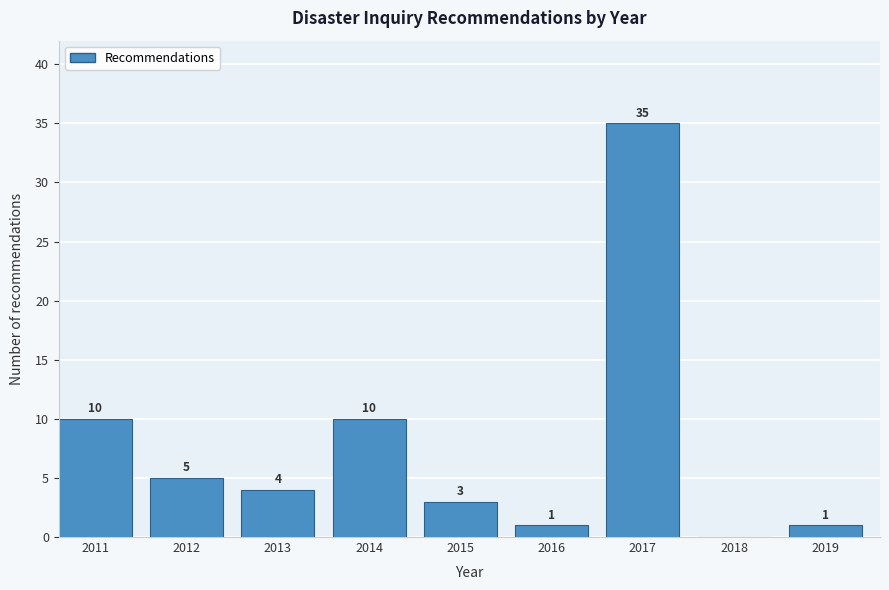

Reading left to right, list all the values displayed in this chart.

2011=10	2012=5	2013=4	2014=10	2015=3	2016=1	2017=35	2018=0	2019=1